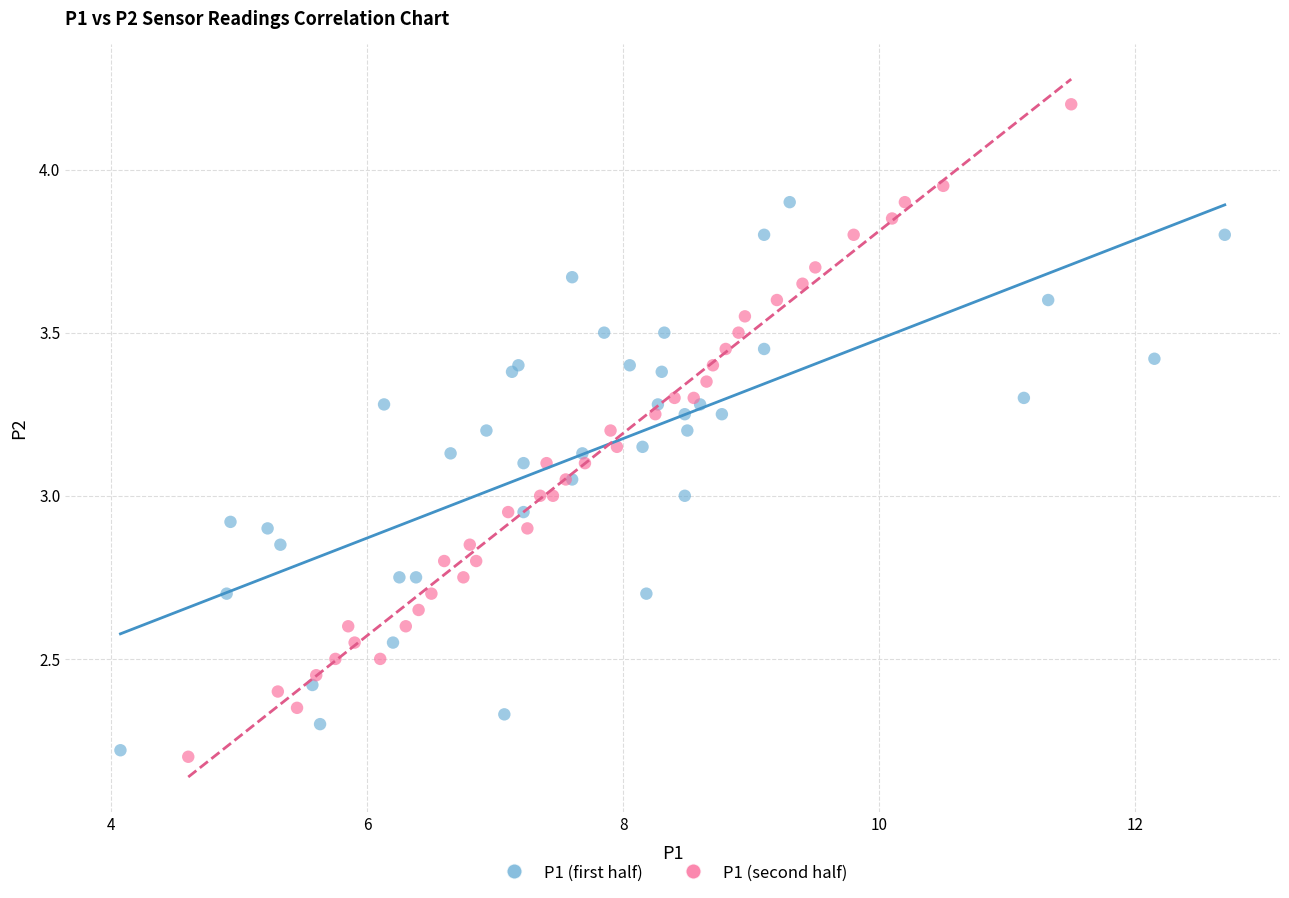

What are all the series names shown in the legend?

P1 (first half), P1 (second half)